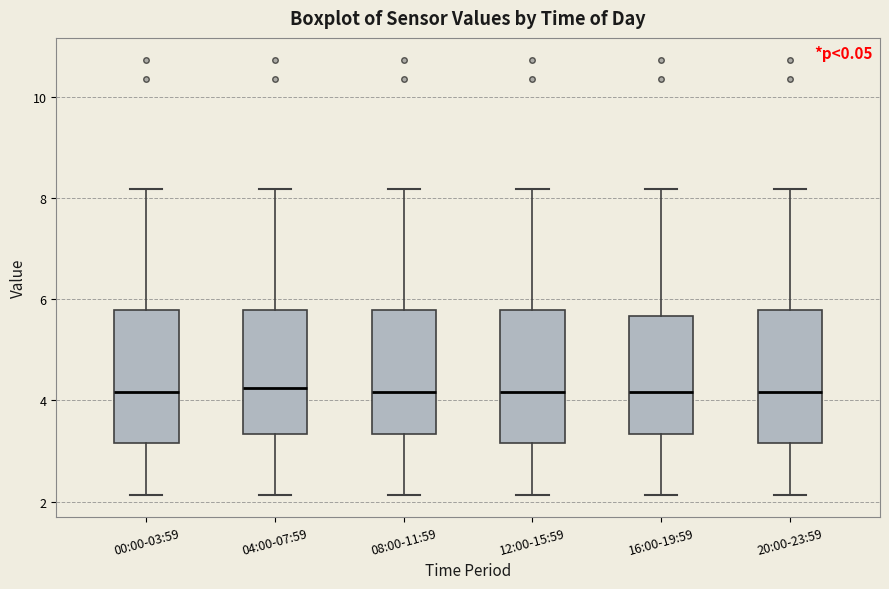

Where does the lower whisker of the box for 08:00-11:59 end on the y-axis? The values are not printed on the chart, so give them approximately, as read against the axis.

2.2